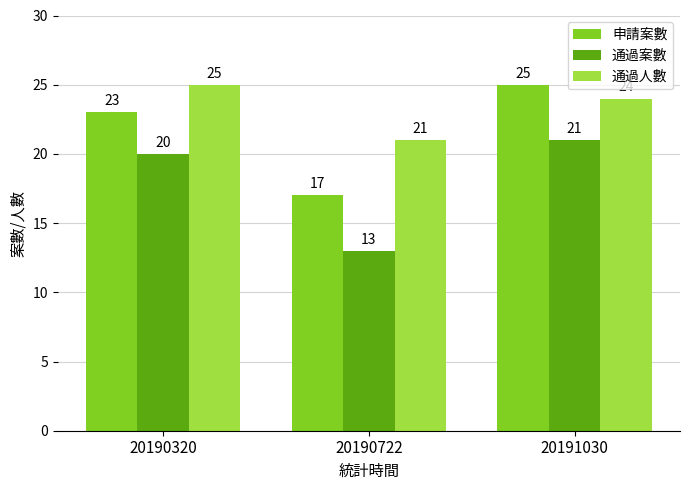

The value of 申請案數 at 20190320 is 15. True or false?

False